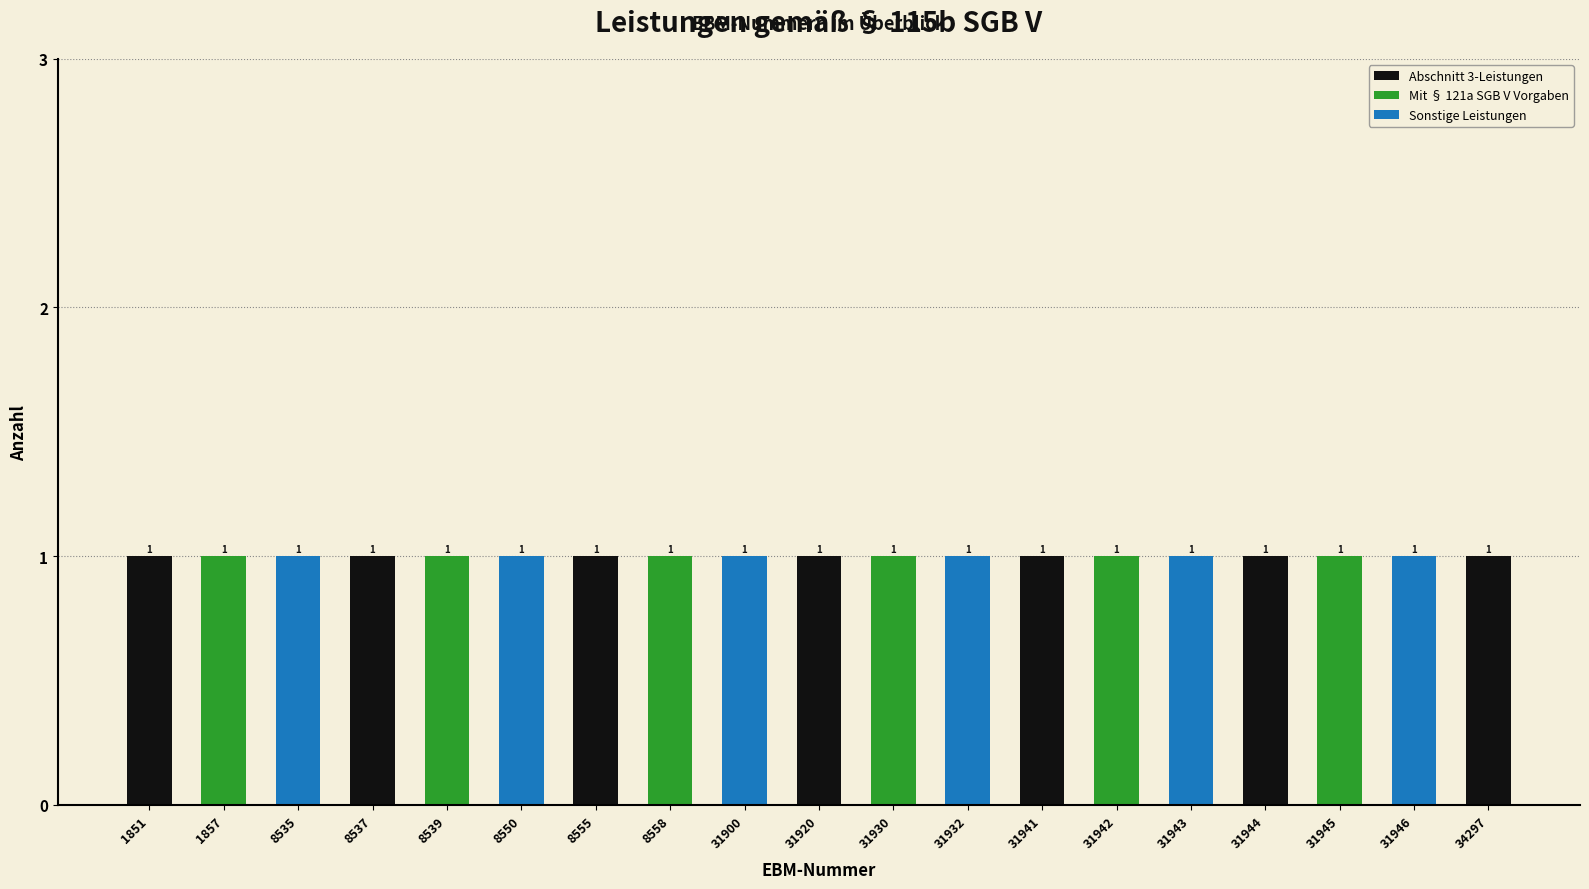

Between 8537 and 31942, which is larger?

31942